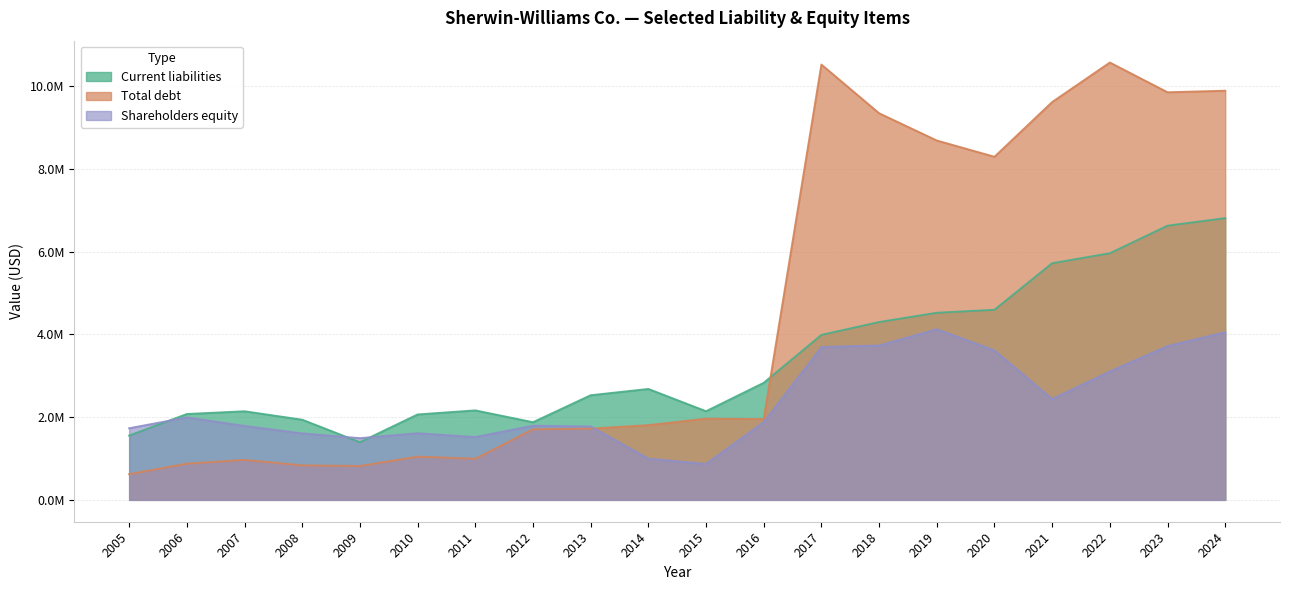

Which has a higher value, 2019 or 2011?

2019